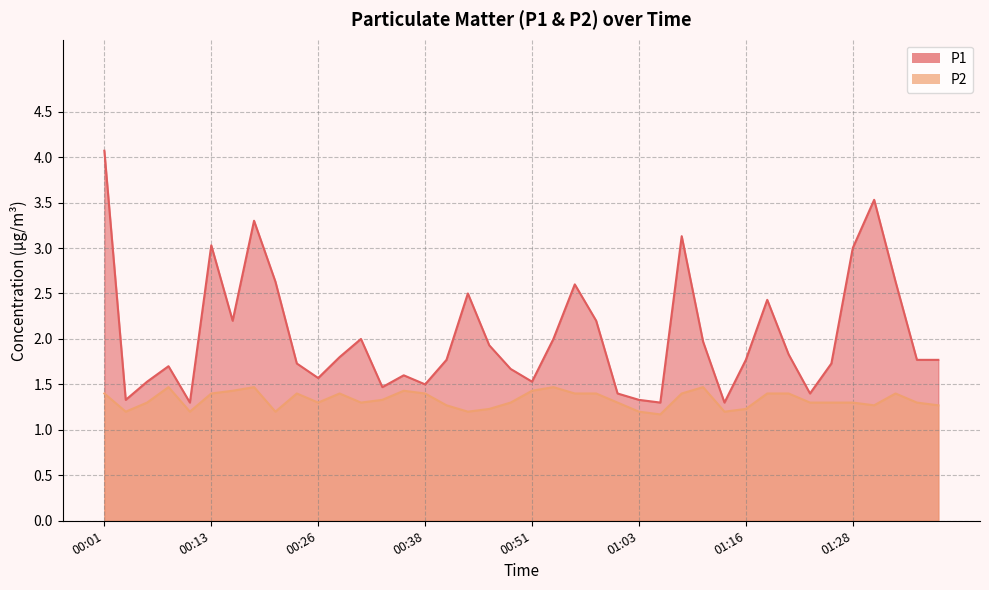

What is the label of the 17th point from the right?

00:58